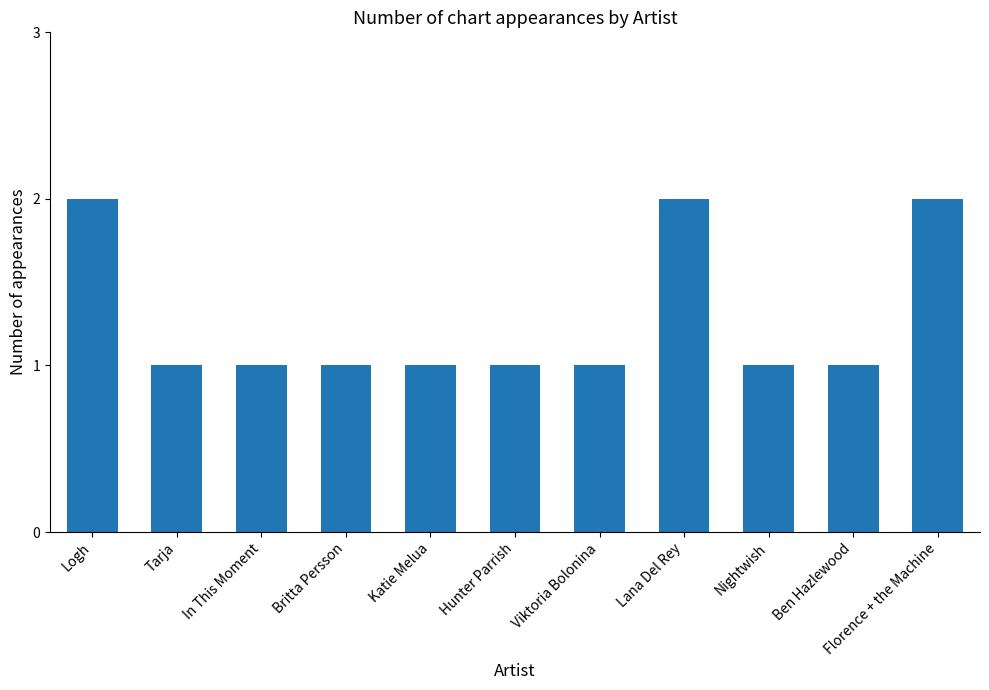

Reading right to left, extract all data points from this chart.

Florence + the Machine=2	Ben Hazlewood=1	Nightwish=1	Lana Del Rey=2	Viktoria Bolonina=1	Hunter Parrish=1	Katie Melua=1	Britta Persson=1	In This Moment=1	Tarja=1	Logh=2